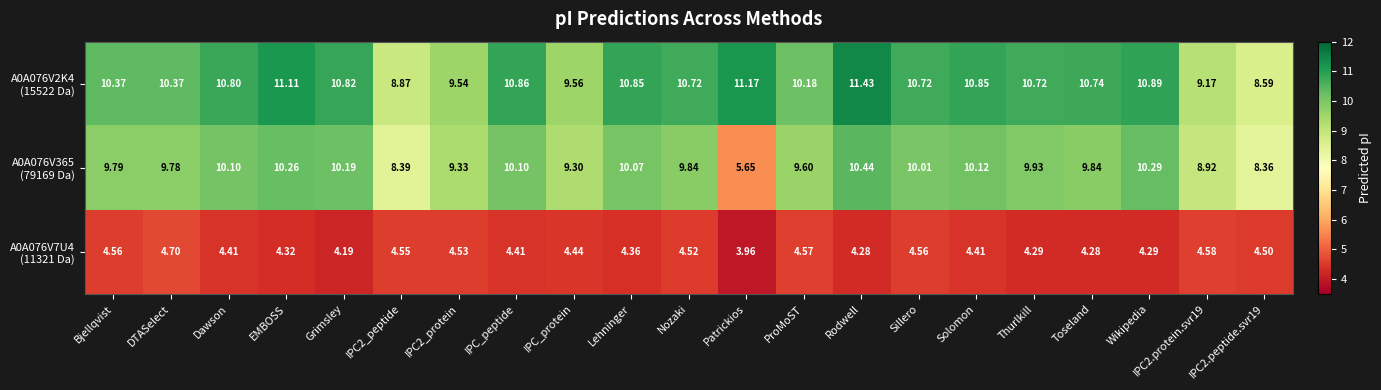

Which label corresponds to the smallest value in the chart?

Patrickios